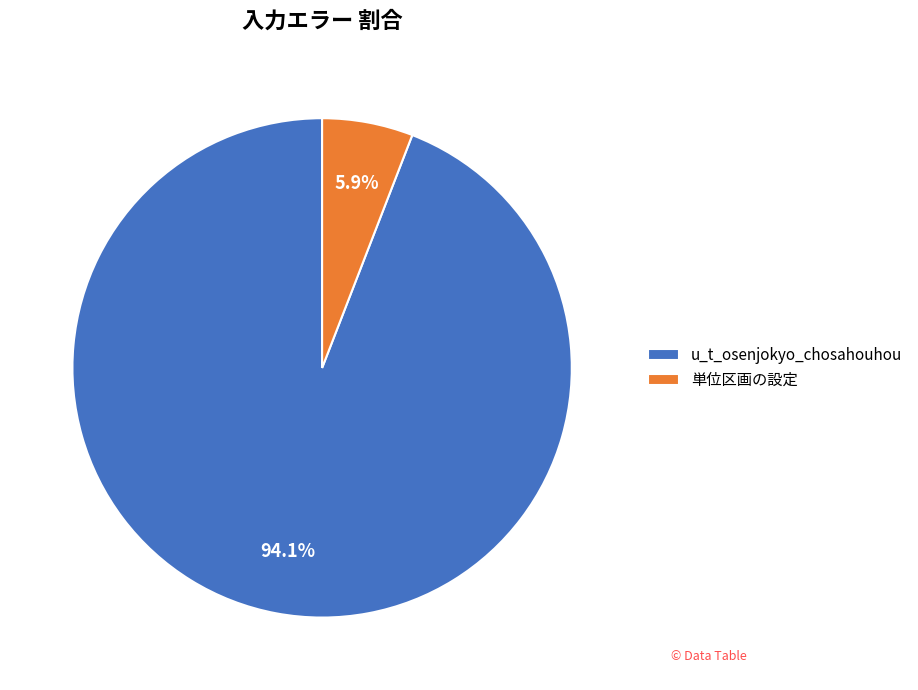

The 単位区画の設定 slice represents 6% of the pie. True or false?

True